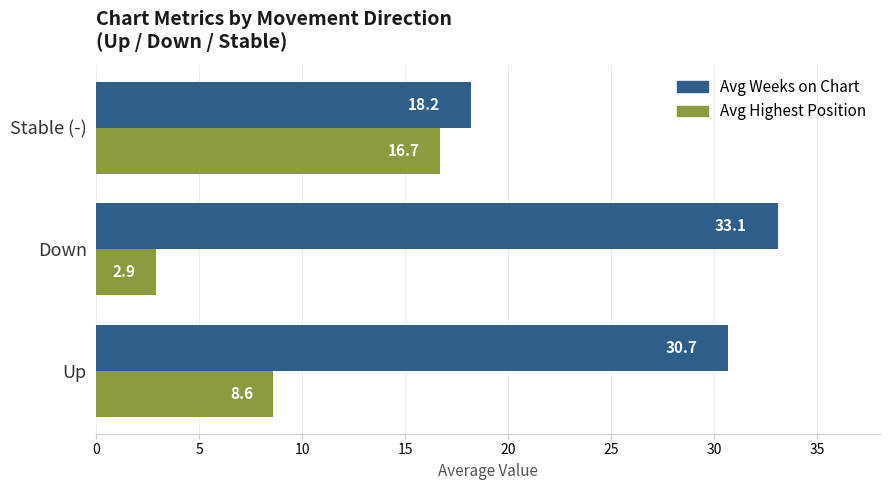

Is it true that Avg Highest Position equals 2.6 at Up?

False